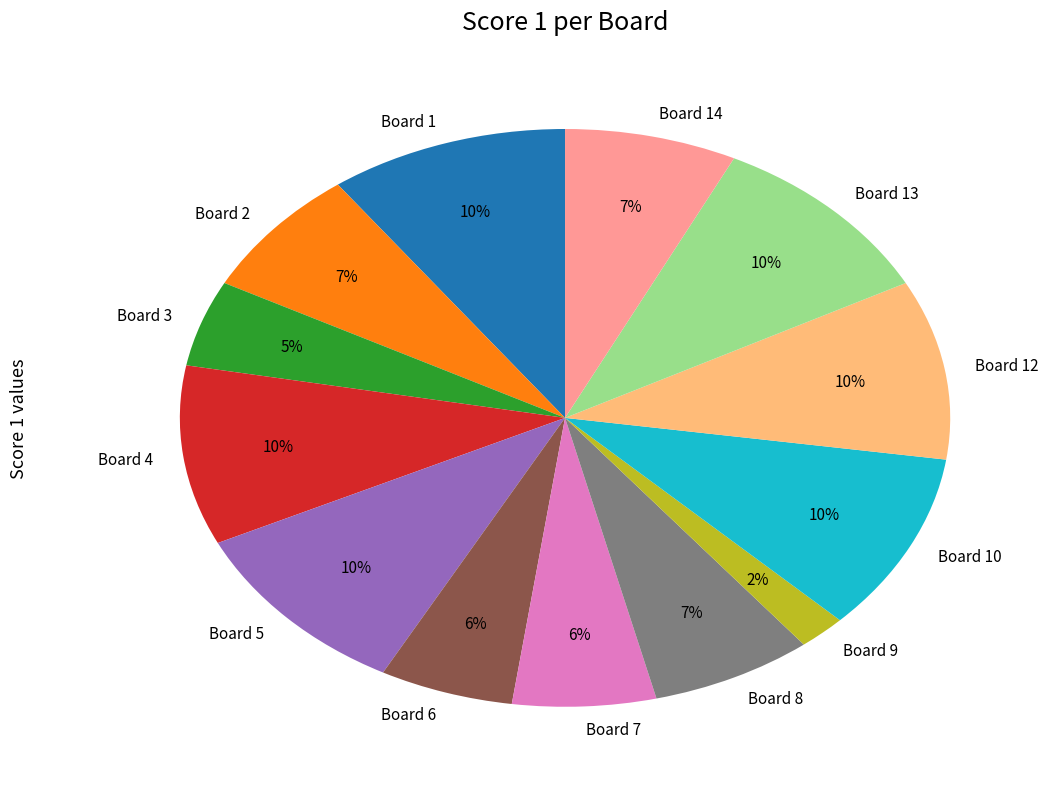

To the nearest percent, what is the average slice percentage?

8%